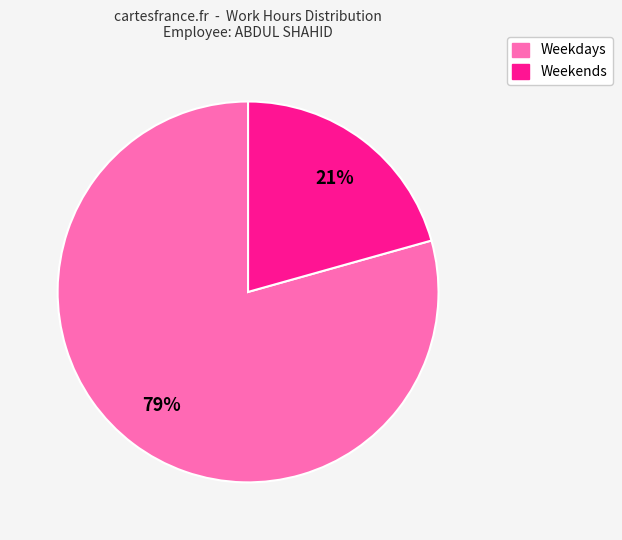

Is Weekdays the majority of the pie?

Yes